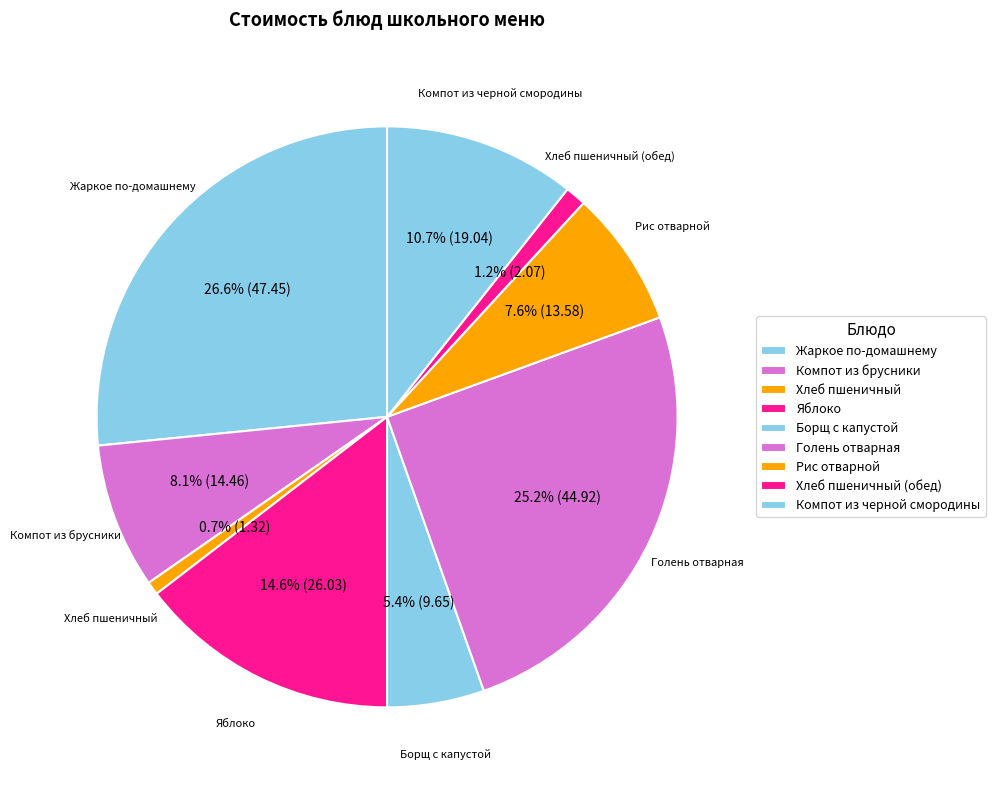

Is it true that Рис отварной is 22% of the pie?

False